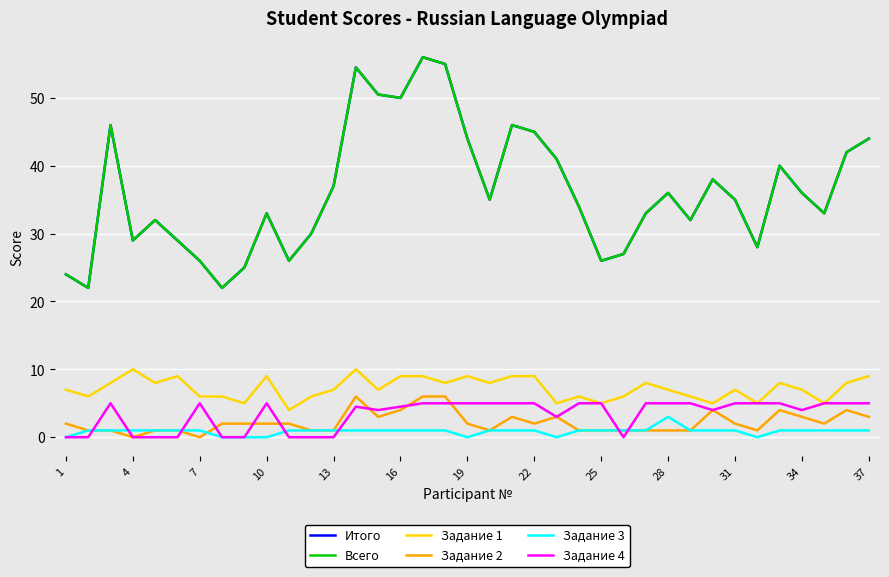

Does the chart display data point markers on the line(s)?

No